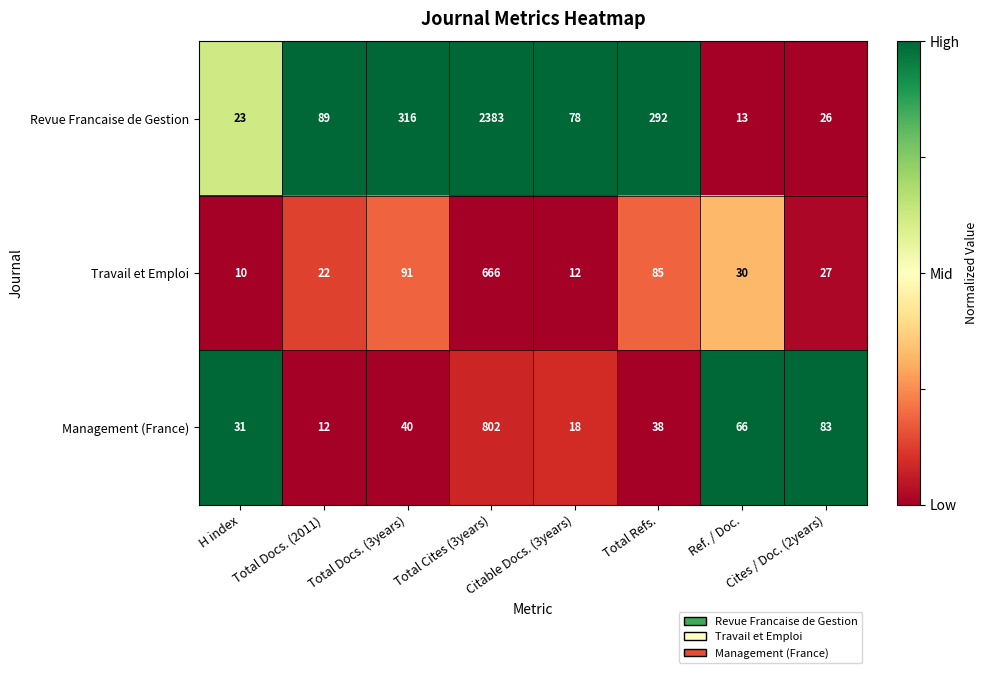

Which series has the widest spread of values?

Revue Francaise de Gestion